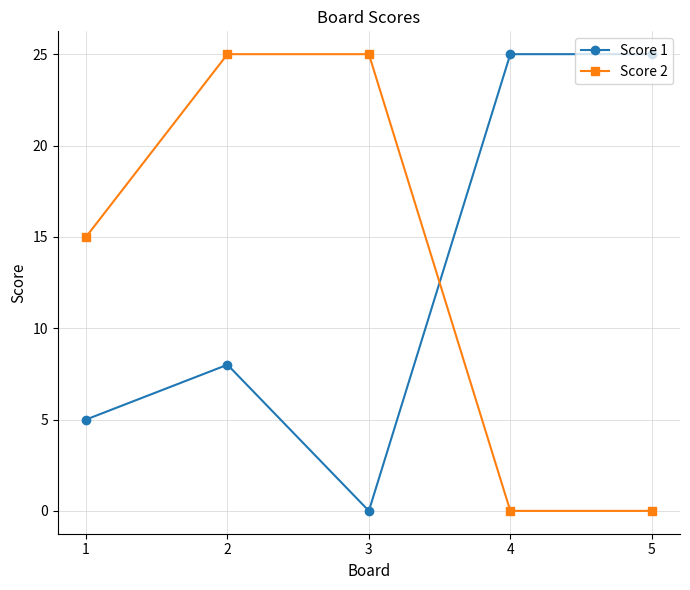

At 3, list the series in order from smallest to largest.

Score 1, Score 2